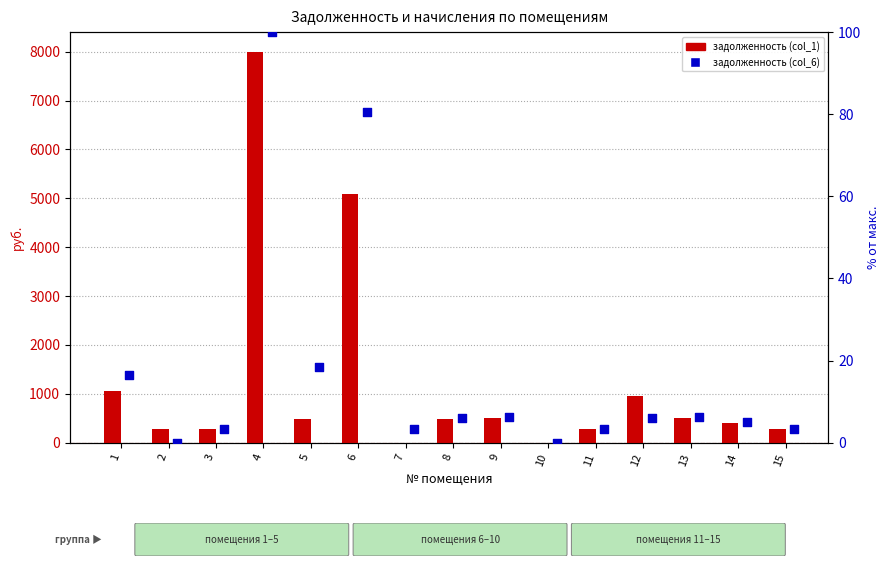

Which series has the largest total across all categories?

задолженность (col_1)